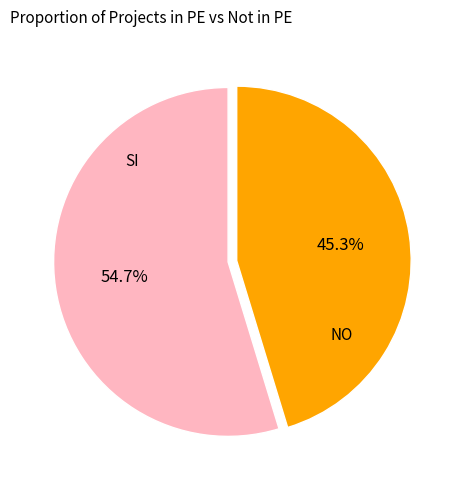

Does any single category account for the majority?

Yes